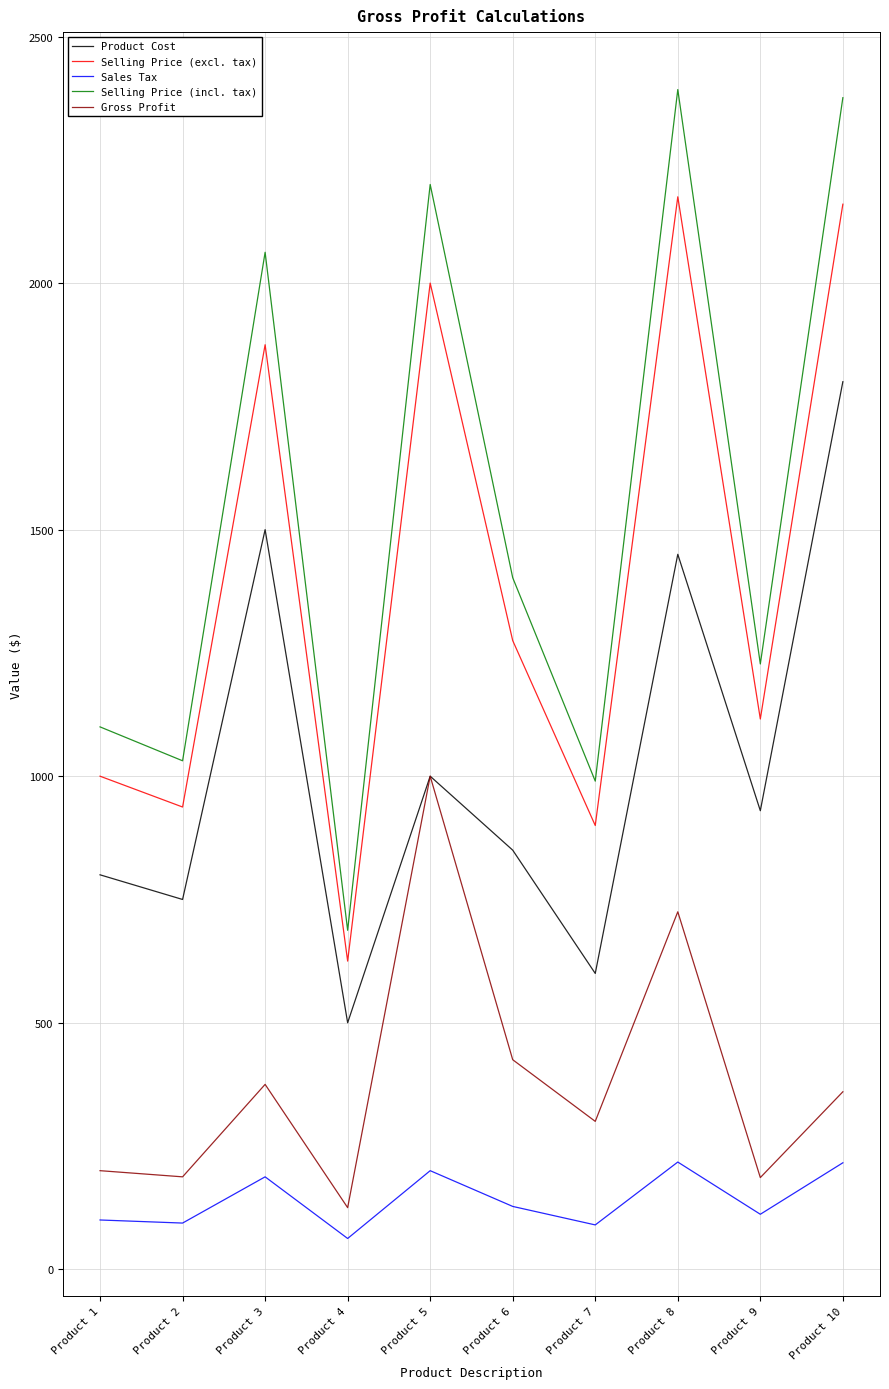

What value does the Selling Price (excl. tax) series have at Product 10?

2160.0